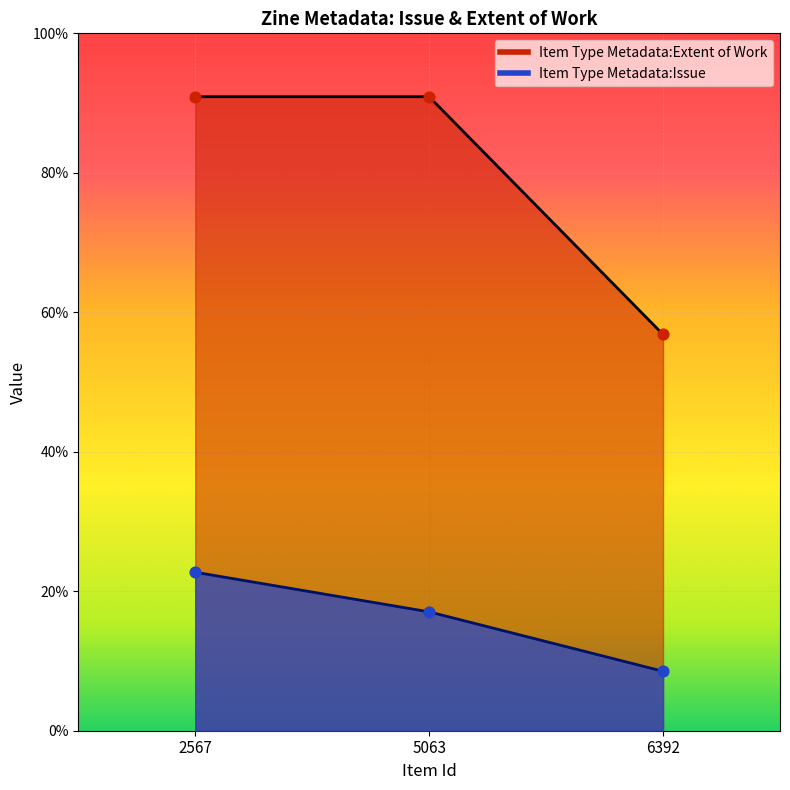

Which series contains the lowest Y value?

Item Type Metadata:Issue